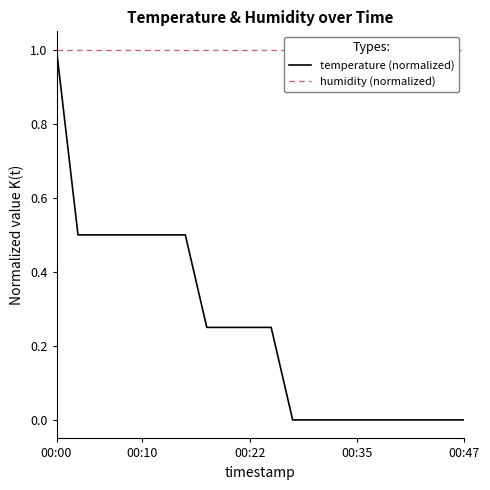

Does the chart display data point markers on the line(s)?

No